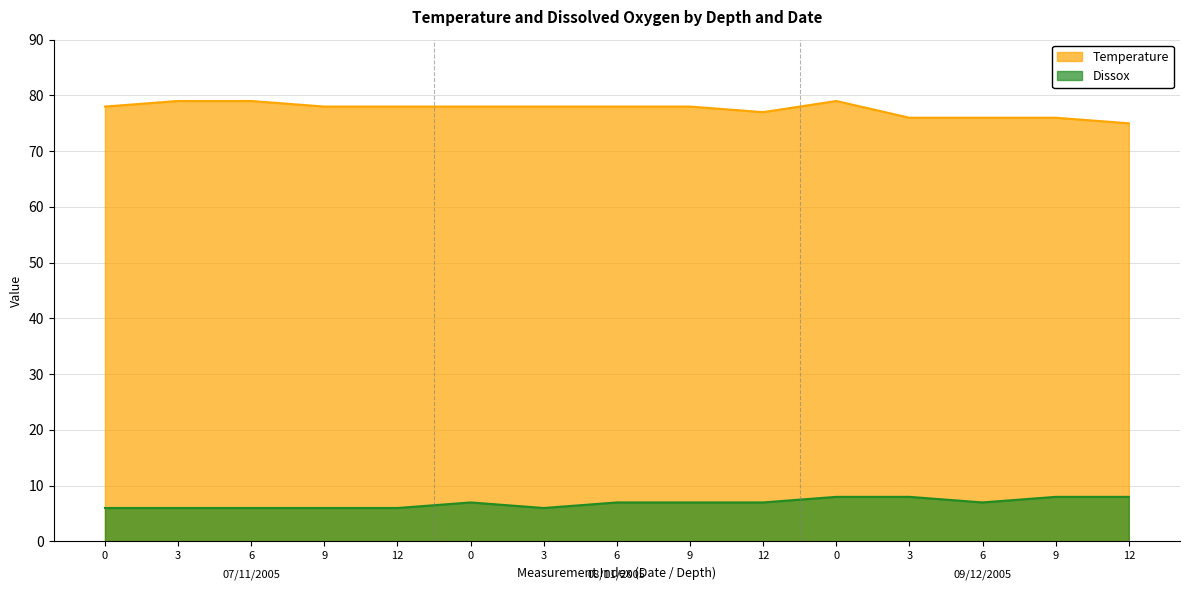

What is the approximate value of Temperature at 6?

78